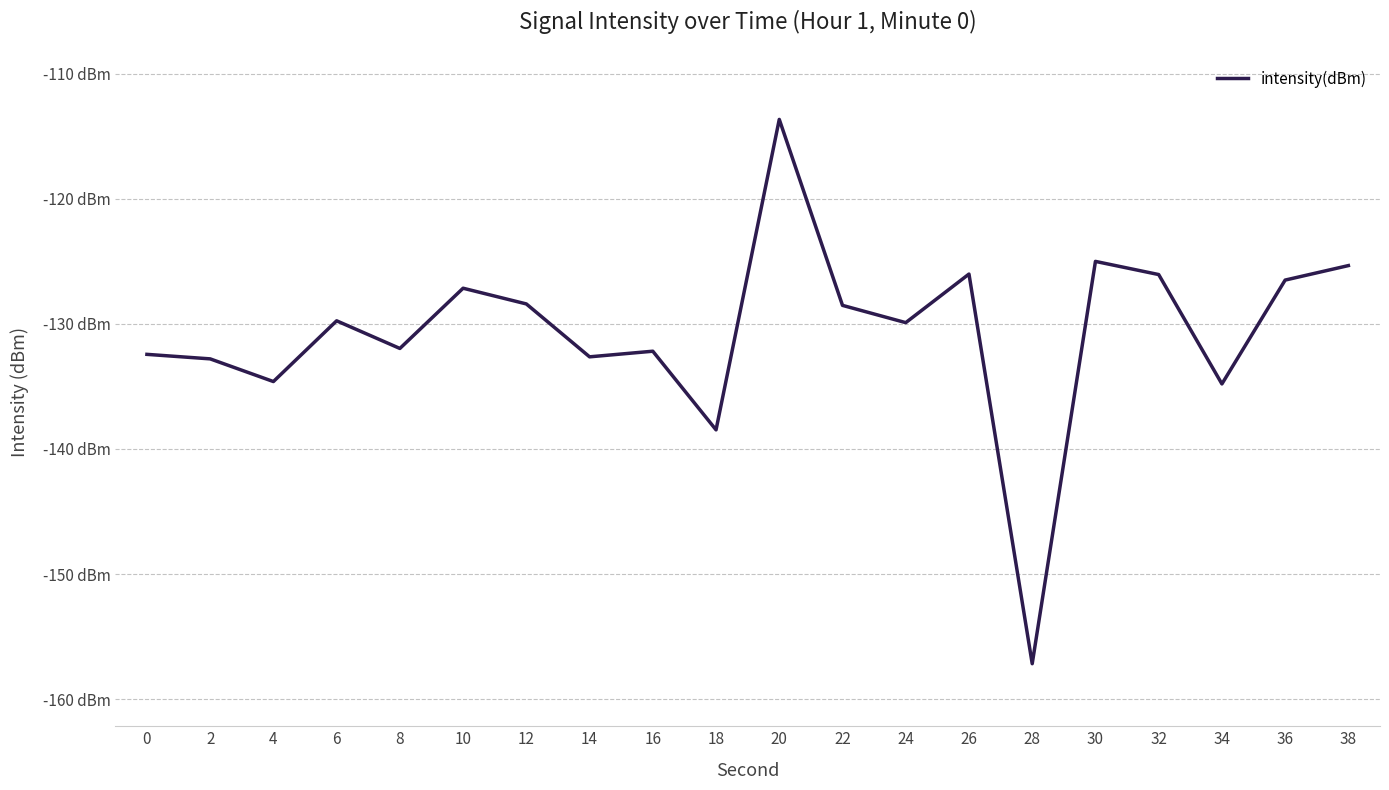

Reading left to right, transcribe all the data shown in this chart.

-132.4	-132.8	-134.6	-129.8	-132.0	-127.1	-128.4	-132.6	-132.2	-138.5	-113.6	-128.5	-129.9	-126.0	-157.2	-125.0	-126.1	-134.8	-126.5	-125.3